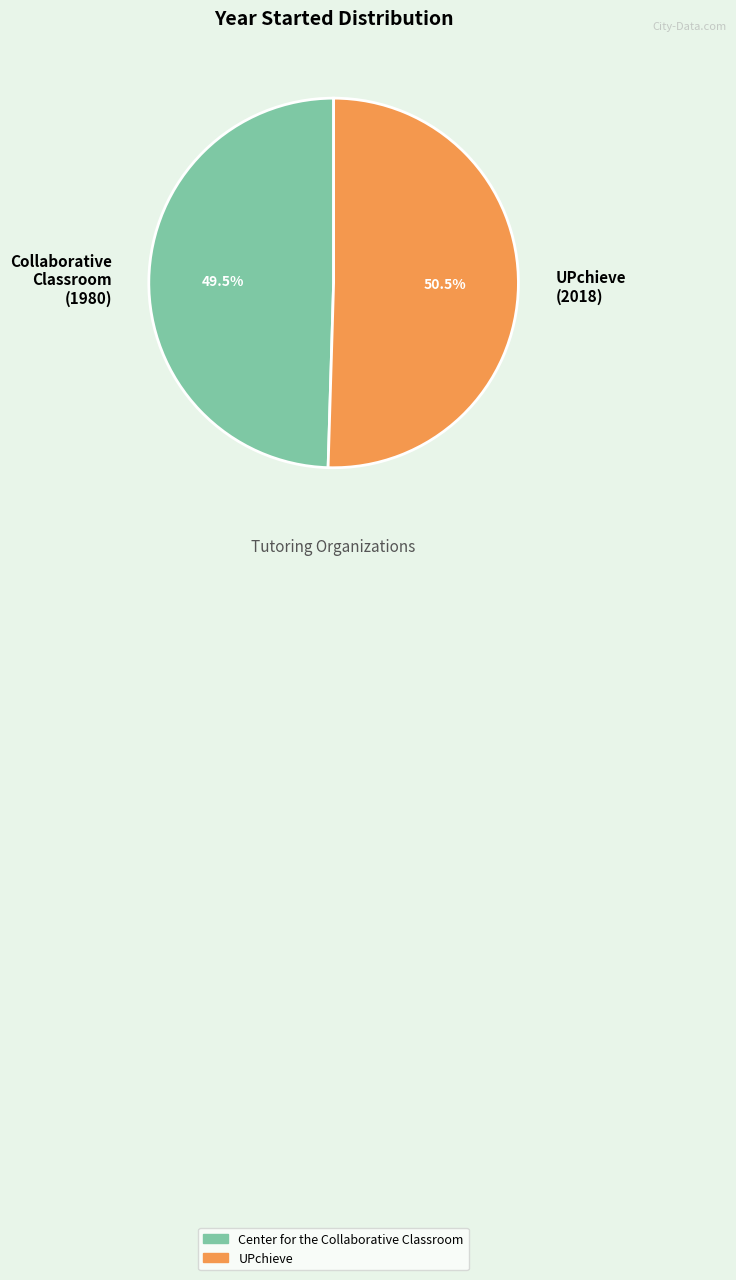

Does UPchieve (2018) account for over 50% of the chart?

Yes